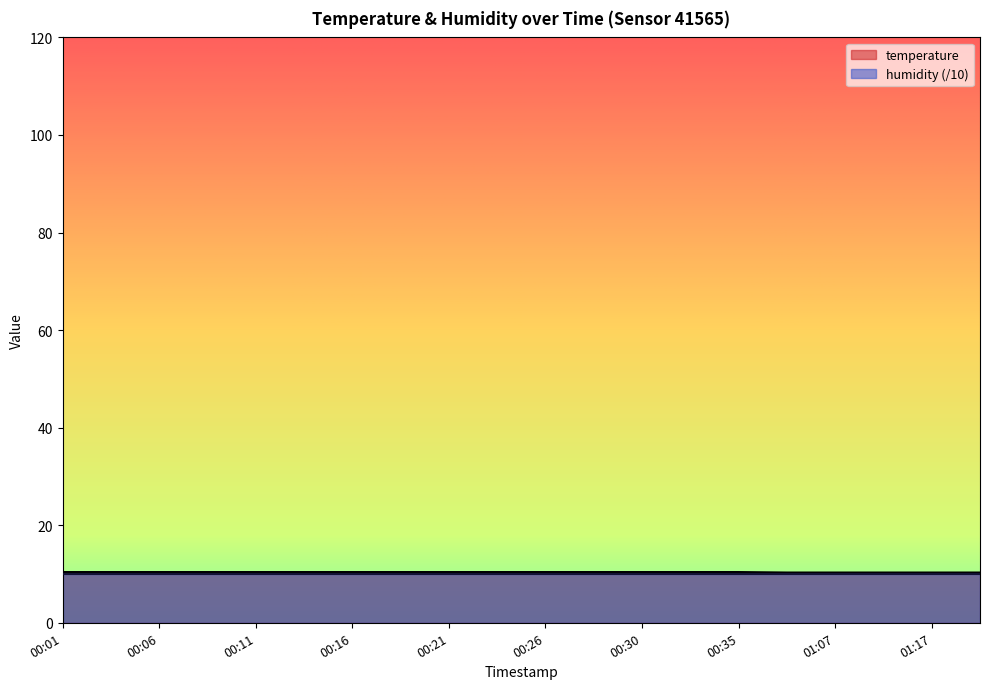

True or false: there are more than 1 points higher than both neighbors.

False